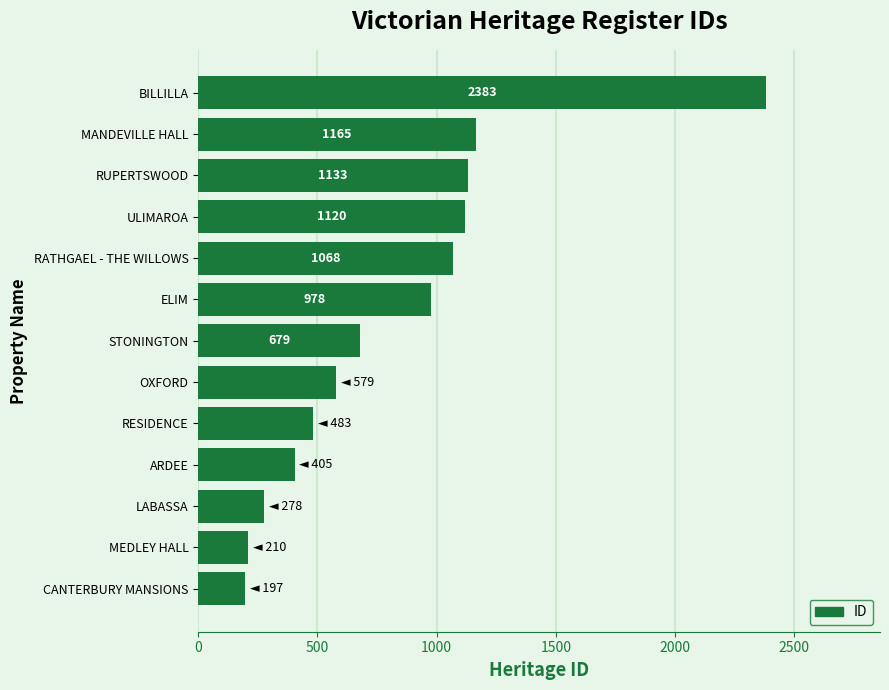

Which category has the highest value across all series?

BILLILLA